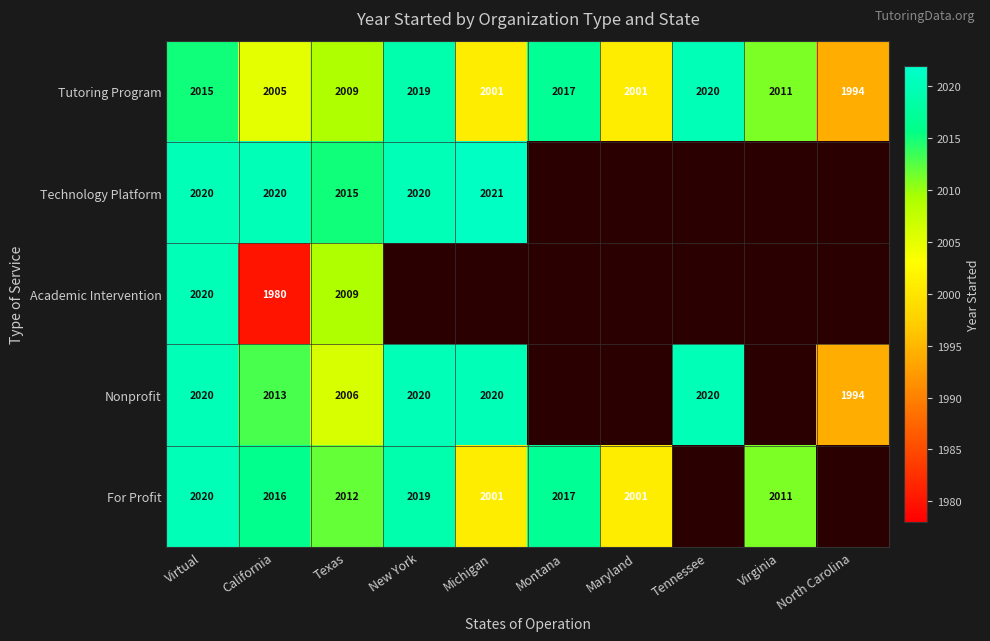

Which category has the lowest value across all series?

California